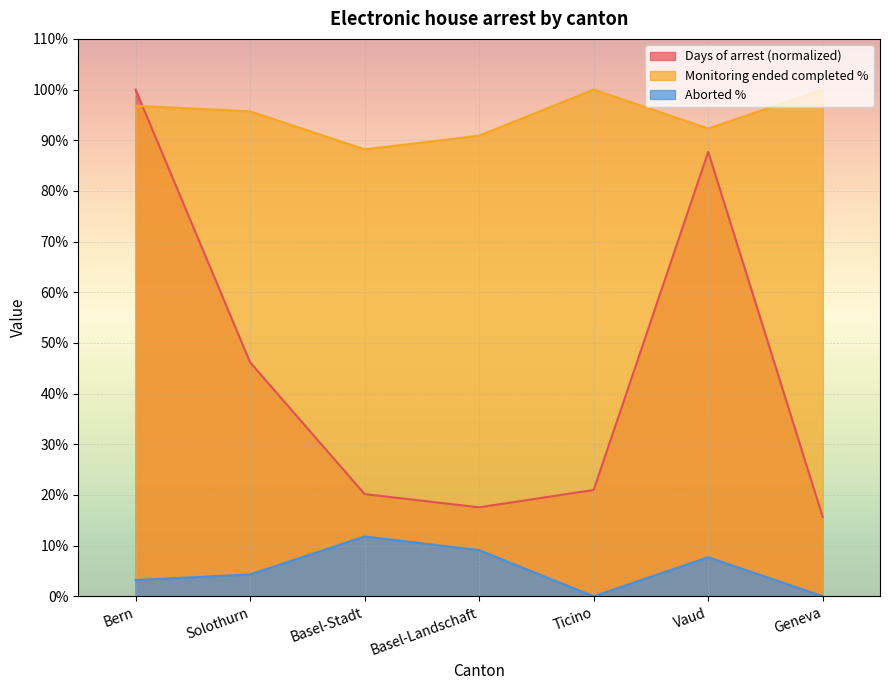

How many distinct data groups are displayed?

3